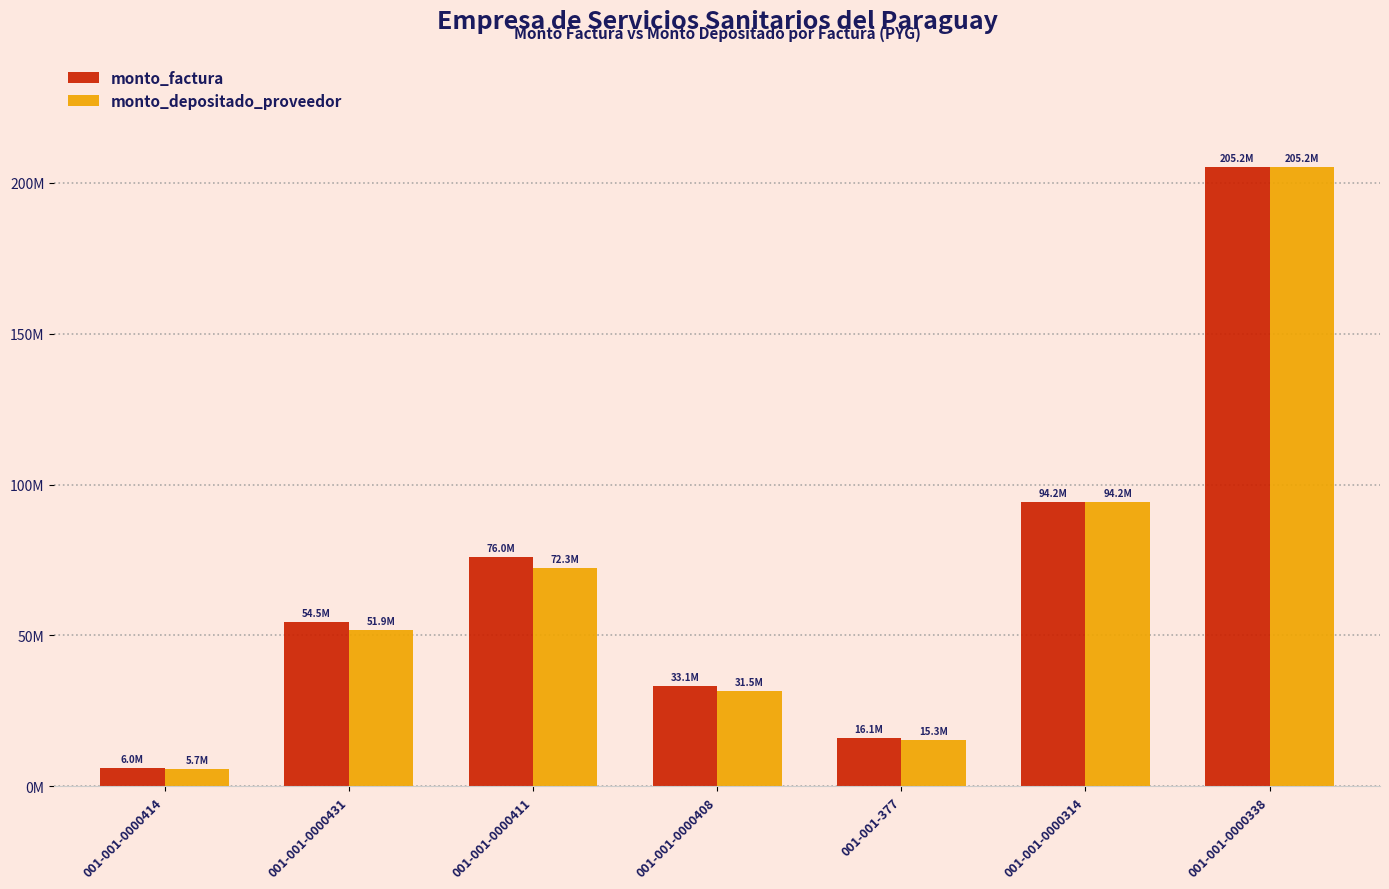

List the labels in order of monto_factura value, largest first.

001-001-0000338, 001-001-0000314, 001-001-0000411, 001-001-0000431, 001-001-0000408, 001-001-377, 001-001-0000414